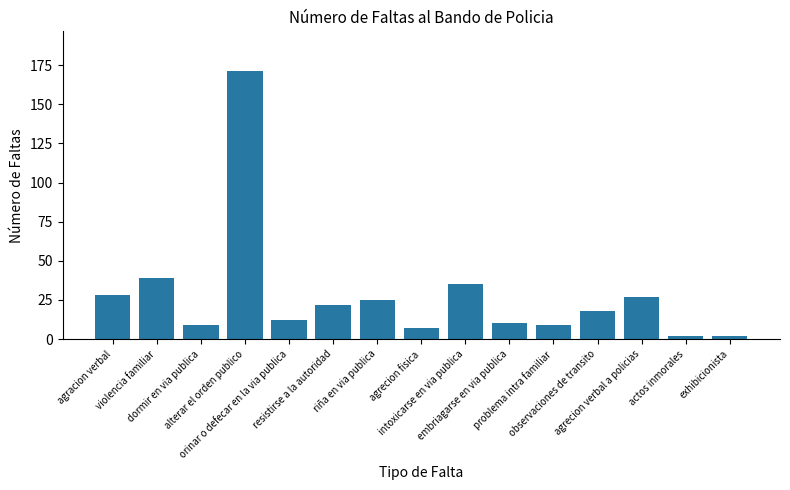

What is the approximate value at embriagarse en via publica?

10